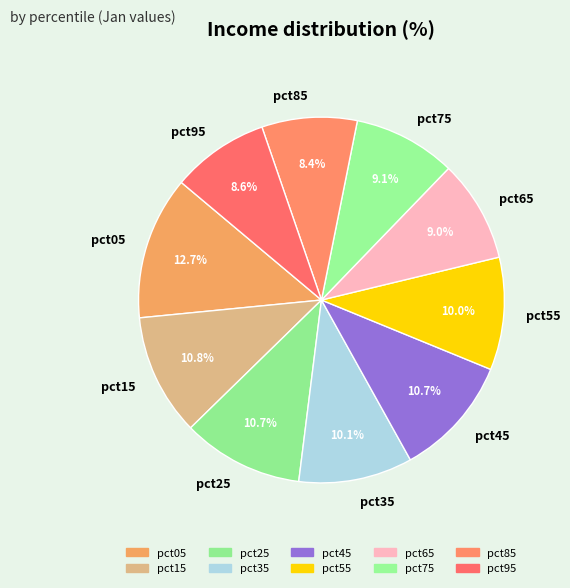

To the nearest percent, what portion does pct65 represent?

9%